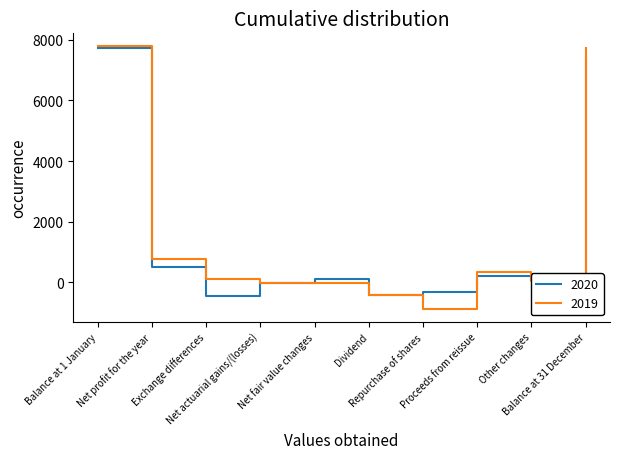

At which category does 2020 reach its first local peak?

Net fair value changes